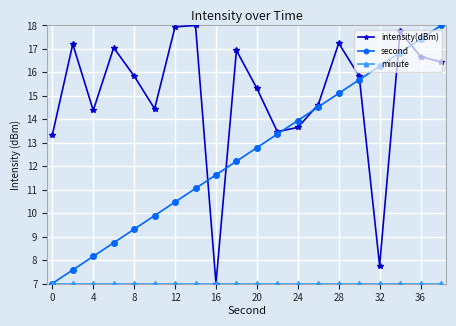

Which series has the largest total across all categories?

intensity(dBm)